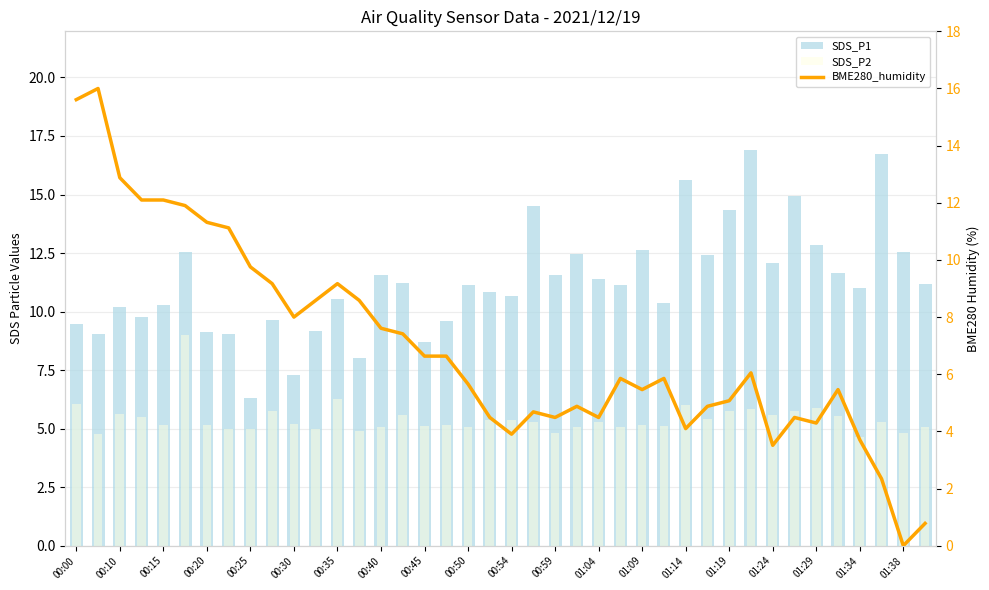

Reading left to right, extract all data points from this chart.

SDS_P1: 9.4	9.0	10.2	9.8	10.3	12.6	9.1	9.0	6.3	9.6	7.3	9.2	10.5	8.0	11.6	11.2	8.7	9.6	11.2	10.8	10.7	14.5	11.6	12.4	11.4	11.2	12.7	10.3	15.6	12.4	14.3	16.9	12.1	14.9	12.8	11.7	11.0	16.7	12.6	11.2
SDS_P2: 6.0	4.8	5.6	5.5	5.2	9.0	5.2	5.0	5.0	5.8	5.2	5.0	6.2	4.9	5.0	5.6	5.1	5.2	5.1	5.3	5.4	5.3	4.8	5.1	5.3	5.0	5.2	5.1	6.0	5.4	5.8	5.8	5.6	5.8	5.9	5.5	4.7	5.3	4.8	5.1
BME280_humidity: 15.6	16.0	12.9	12.1	12.1	11.9	11.3	11.1	9.8	9.2	8.0	8.6	9.2	8.6	7.6	7.4	6.6	6.6	5.7	4.5	3.9	4.7	4.5	4.9	4.5	5.9	5.5	5.9	4.1	4.9	5.1	6.0	3.5	4.5	4.3	5.5	3.7	2.3	0.0	0.8